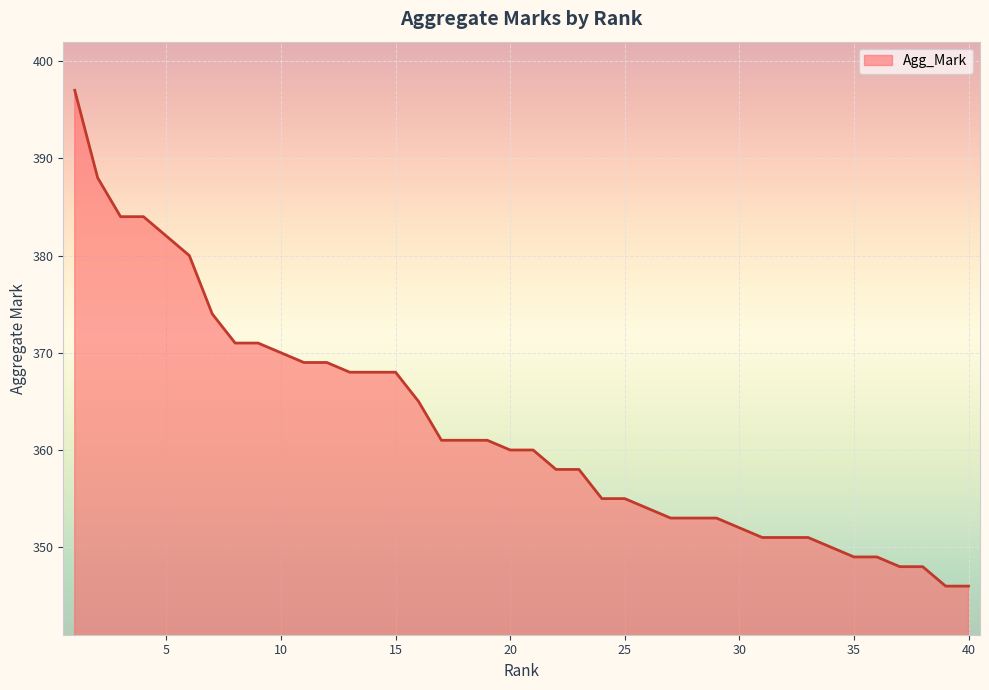

What is the maximum value shown in the chart?

397